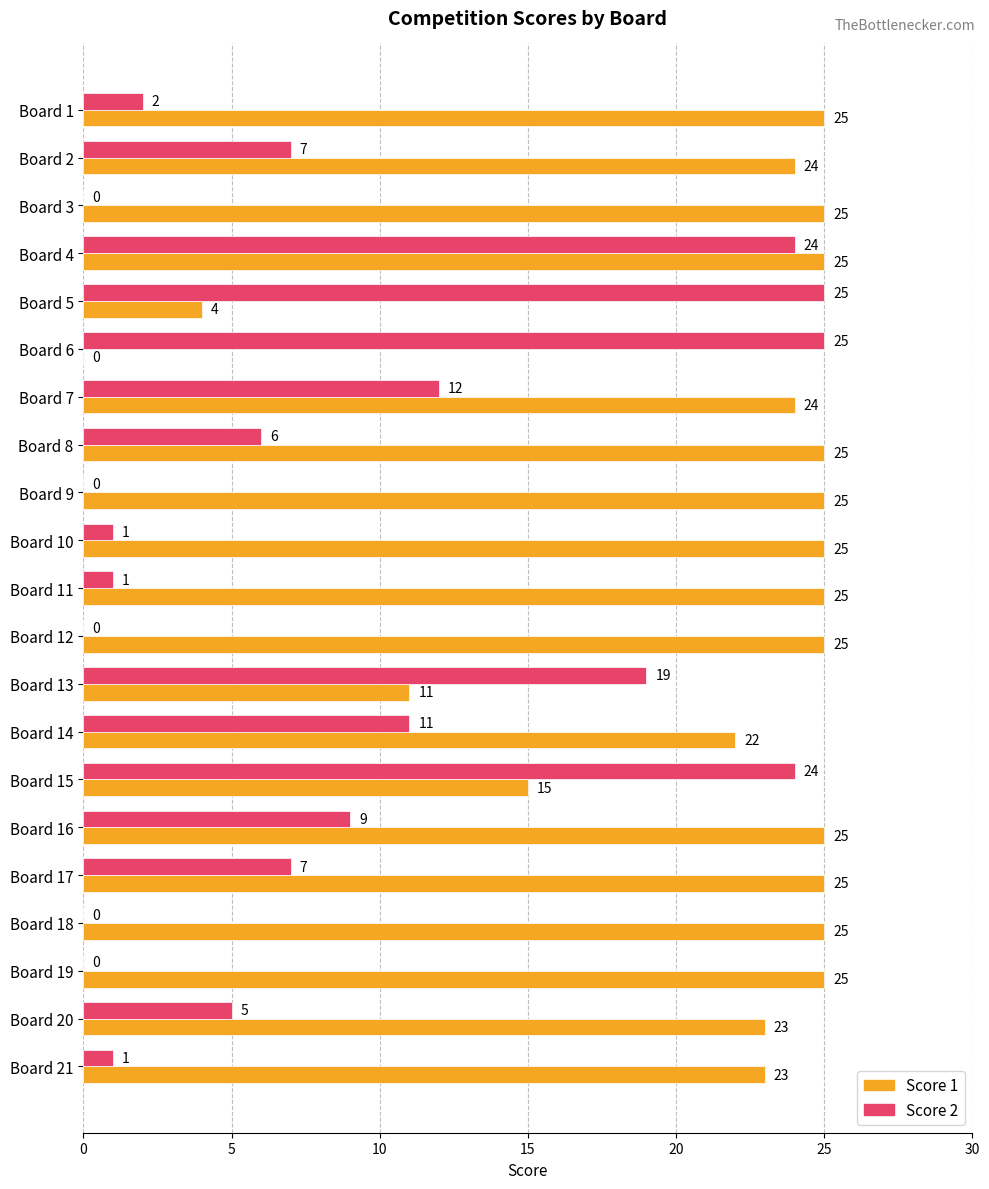

At which label is Score 1 closest to 12?

Board 13